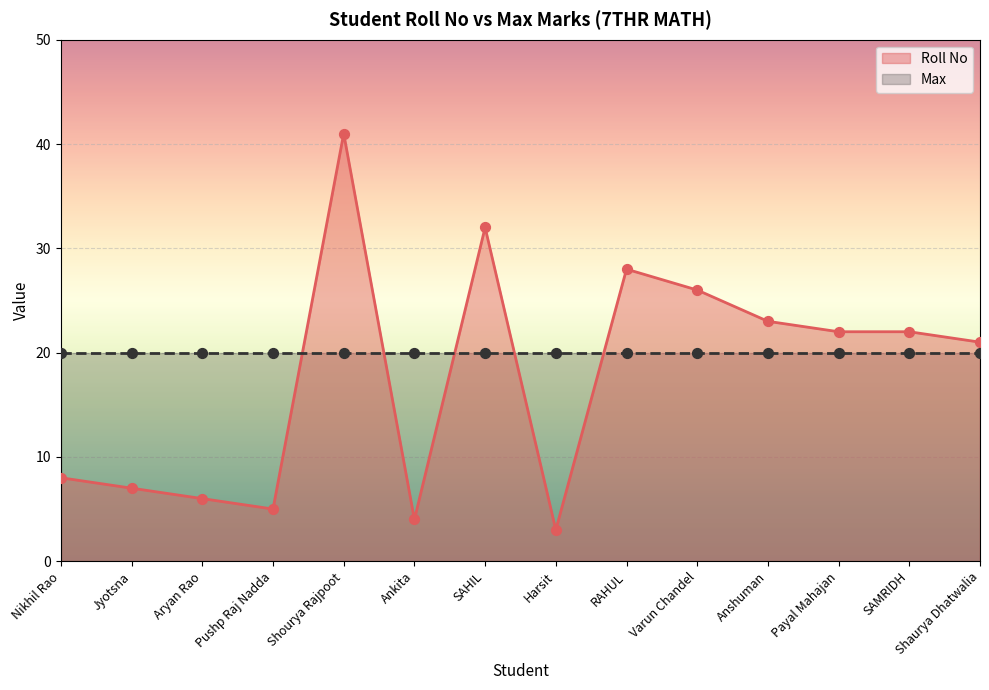

Between Pushp Raj Nadda and Varun Chandel, which is larger?

Varun Chandel